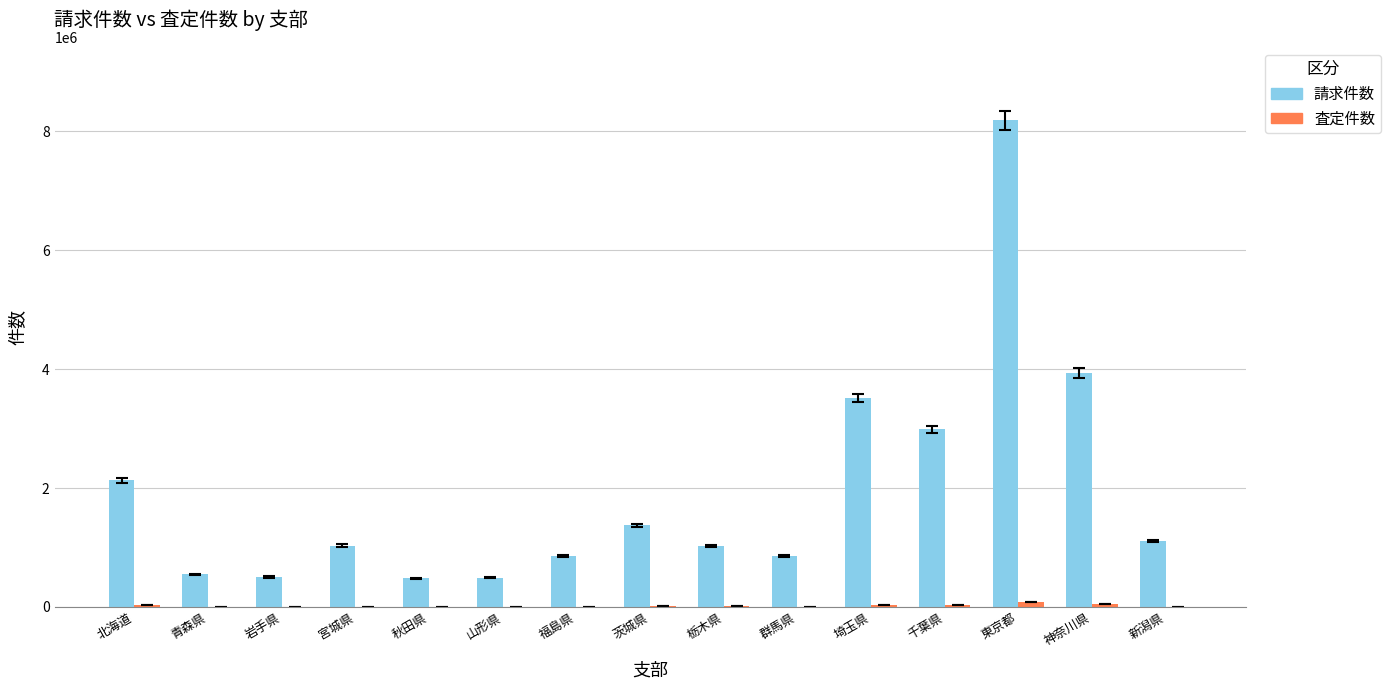

How many categories are shown in the chart?

15